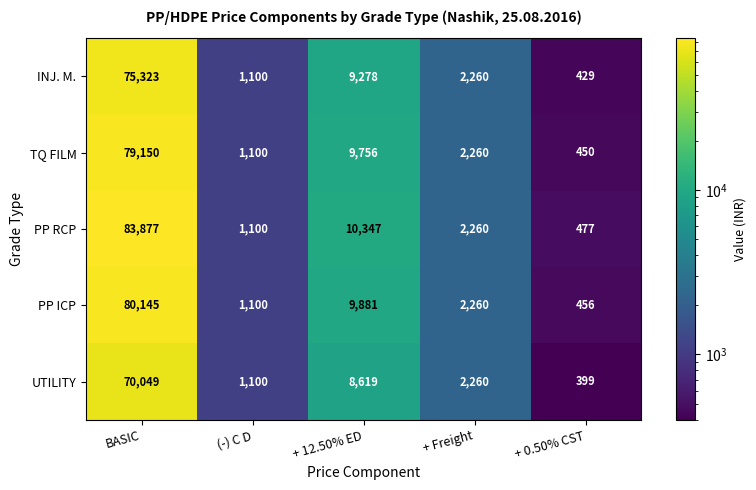

Which series has the largest total across all categories?

PP RCP